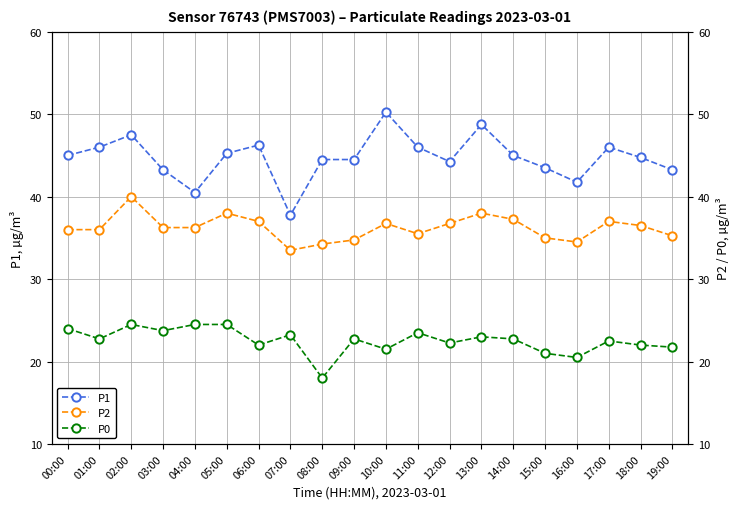

Between 16:00 and 13:00, which is larger?

13:00